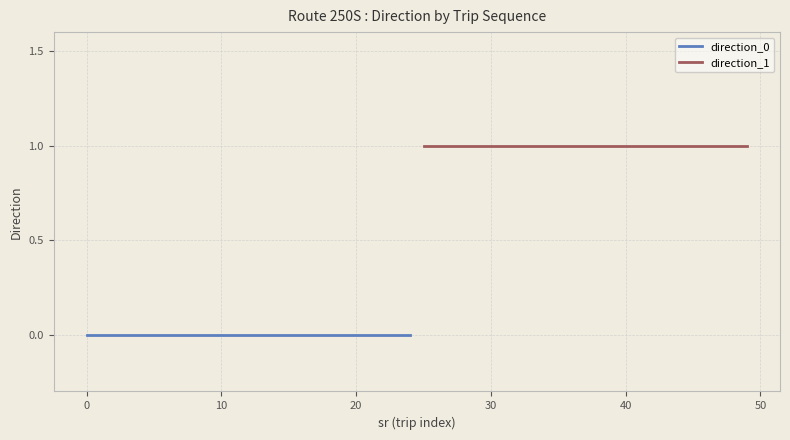

True or false: direction_1 has more than 1 interior local peaks.

False